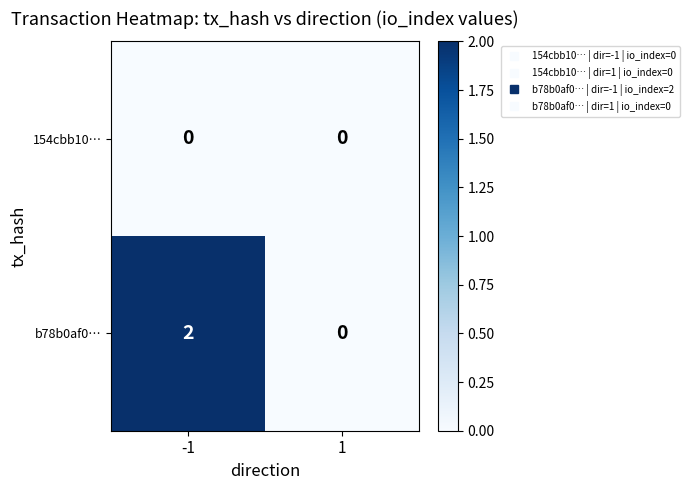

Rank the series by their maximum value, from lowest to highest.

154cbb10…, b78b0af0…